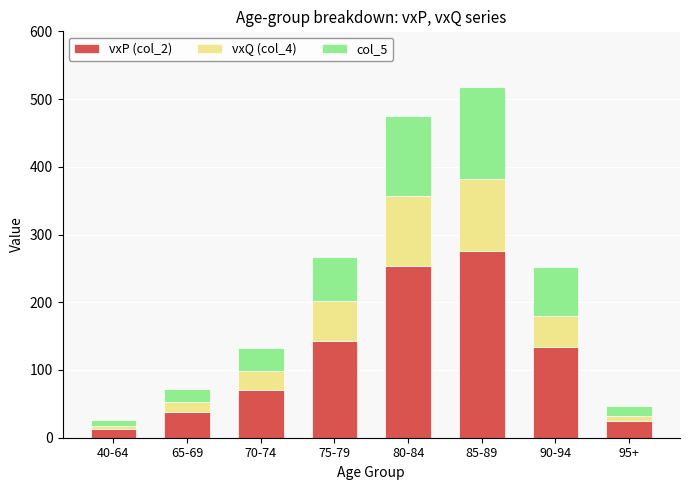

Does the chart contain stacked bars?

Yes